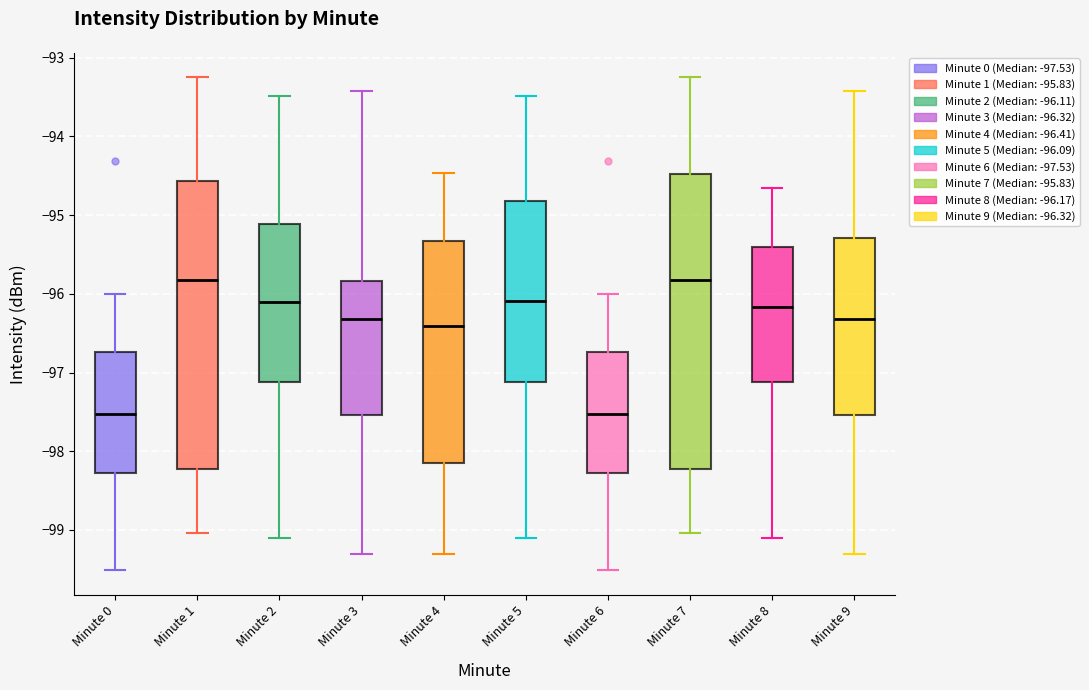

Where is the upper edge of the box for Minute 8 on the y-axis? The values are not printed on the chart, so give them approximately, as read against the axis.

-95.4